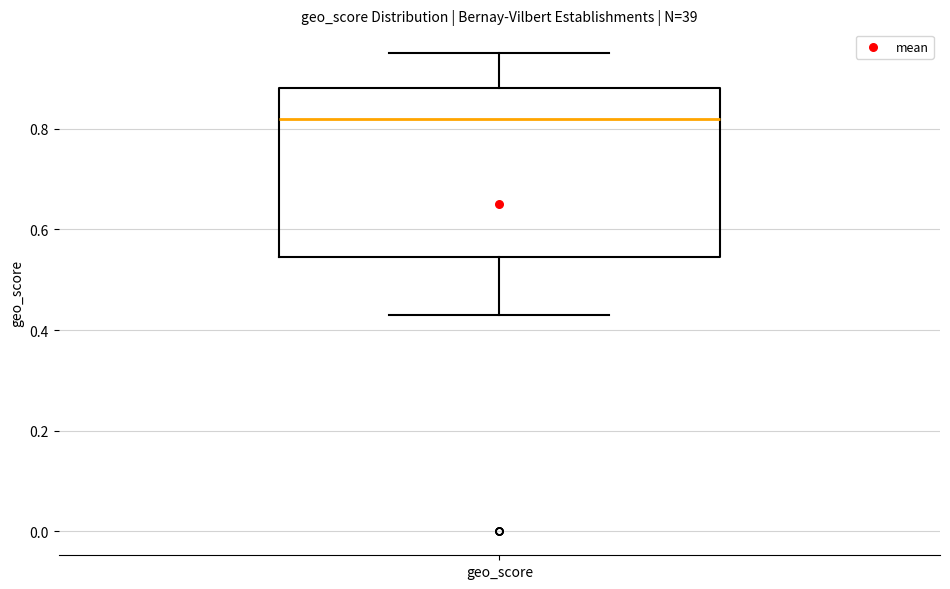

Read this box plot against the y-axis: the position of the median line, the range covered by the box, and the ends of both whiskers. The values are not printed on the chart, so give them approximately, as read against the axis.

median 0.82, box 0.54 to 0.88, whiskers 0.44 to 0.96